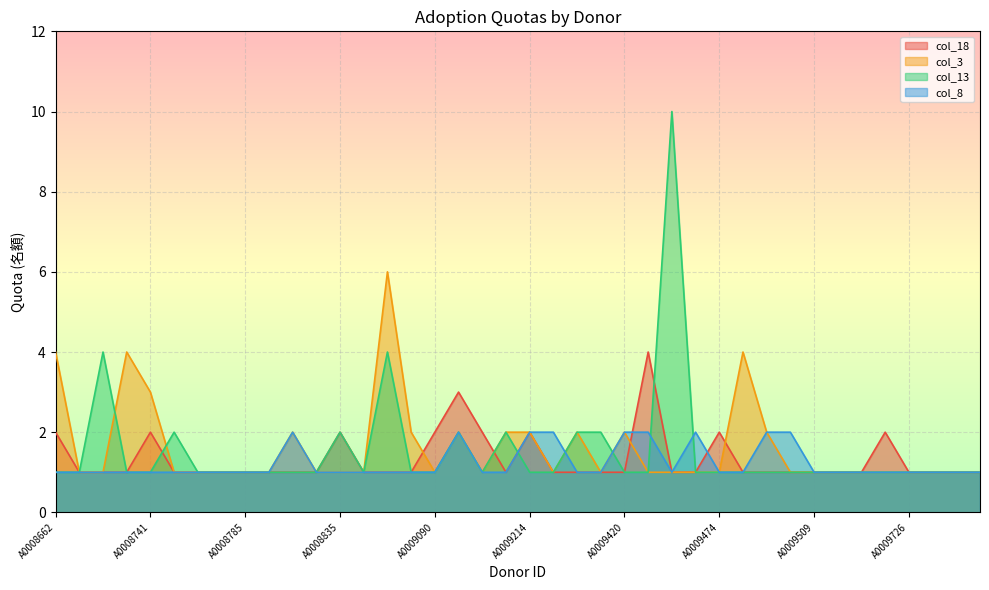

How many values in the col_13 series exceed 1?

9